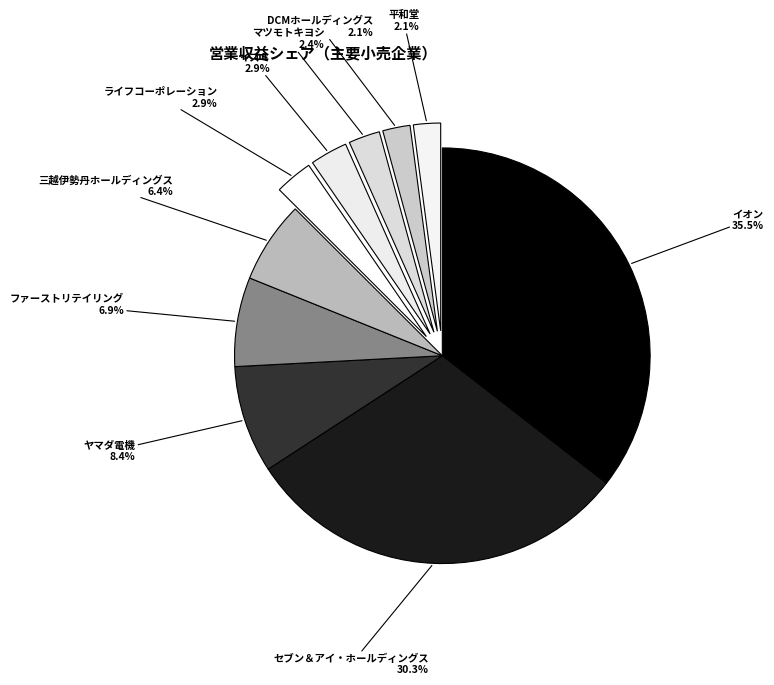

Count the number of slices in the pie.

10